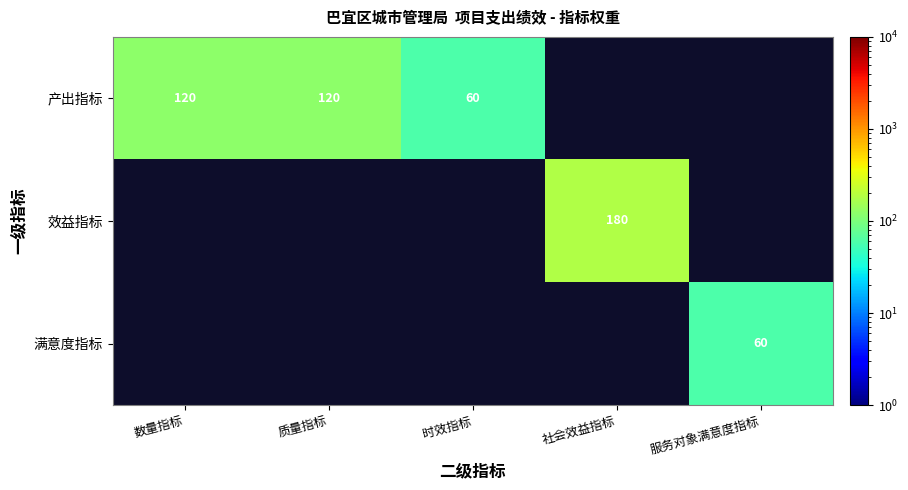

What is the sum of the 产出指标 values at 质量指标 and 时效指标?

180